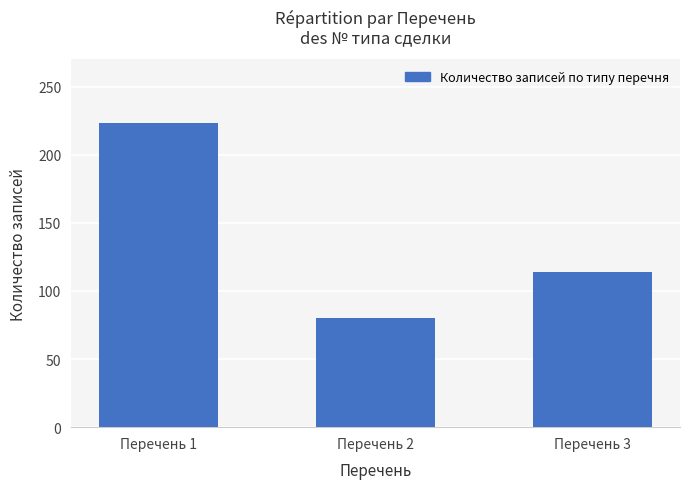

At which label does the data first exceed 114?

Перечень 1